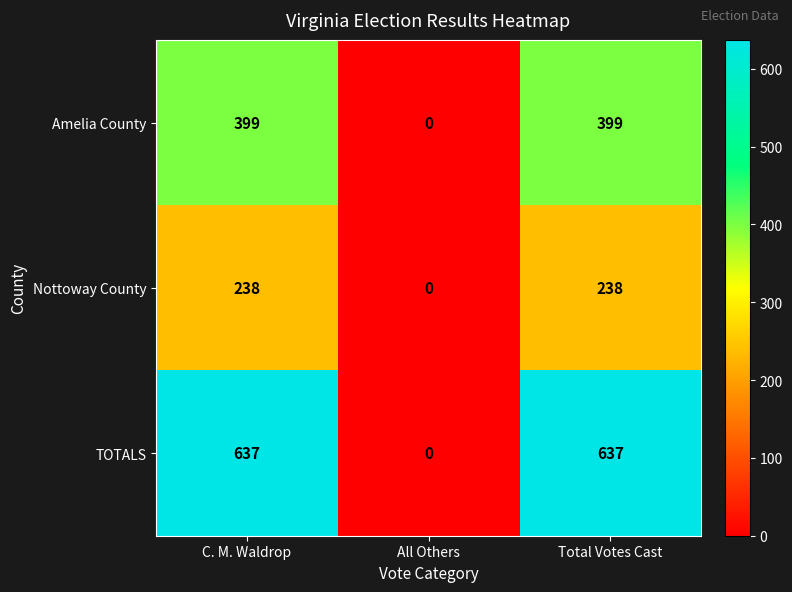

Which series has the largest total across all categories?

TOTALS